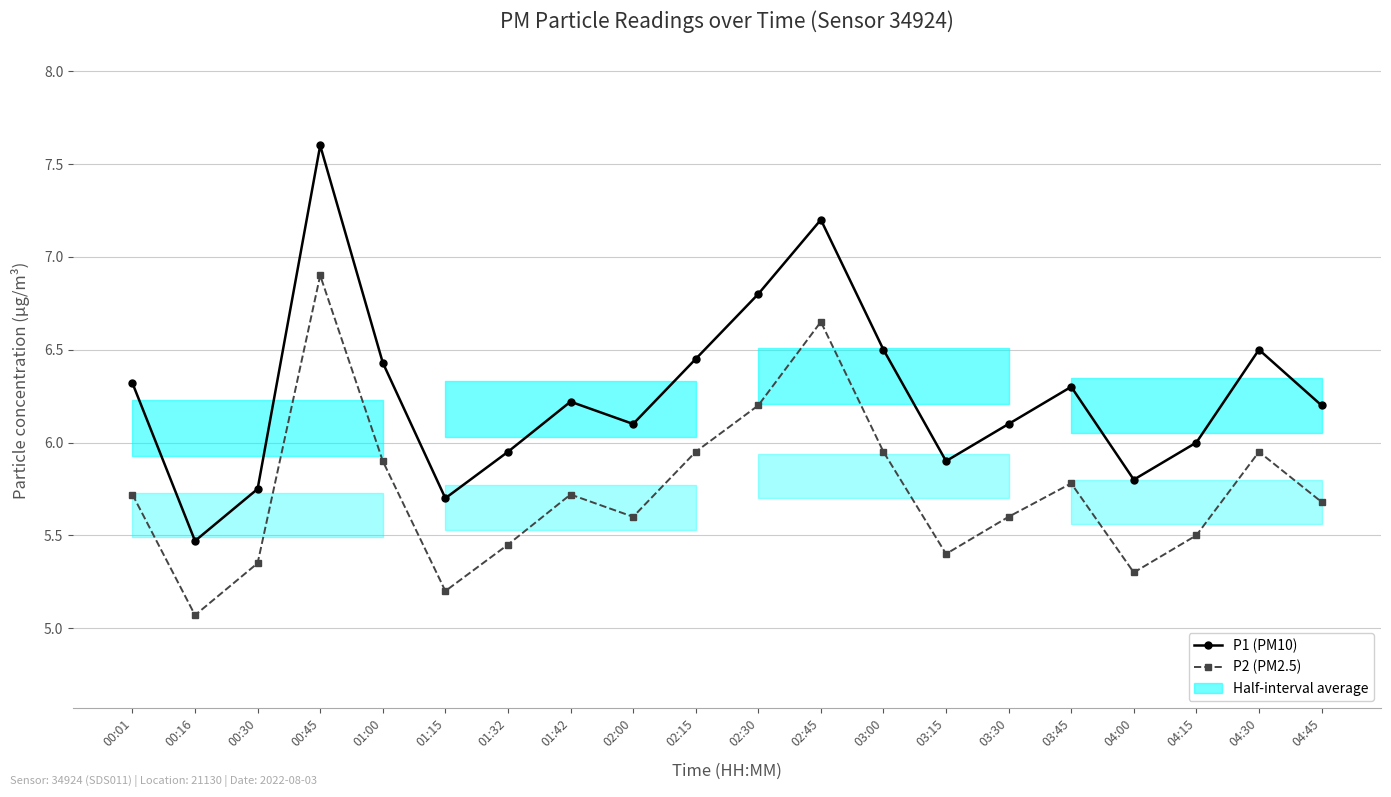

What is the spread (max minus min) of values at 03:30?

0.5